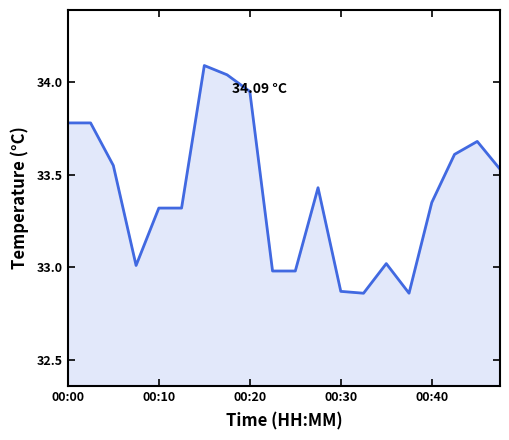

What is the difference between the maximum and minimum values?

1.2